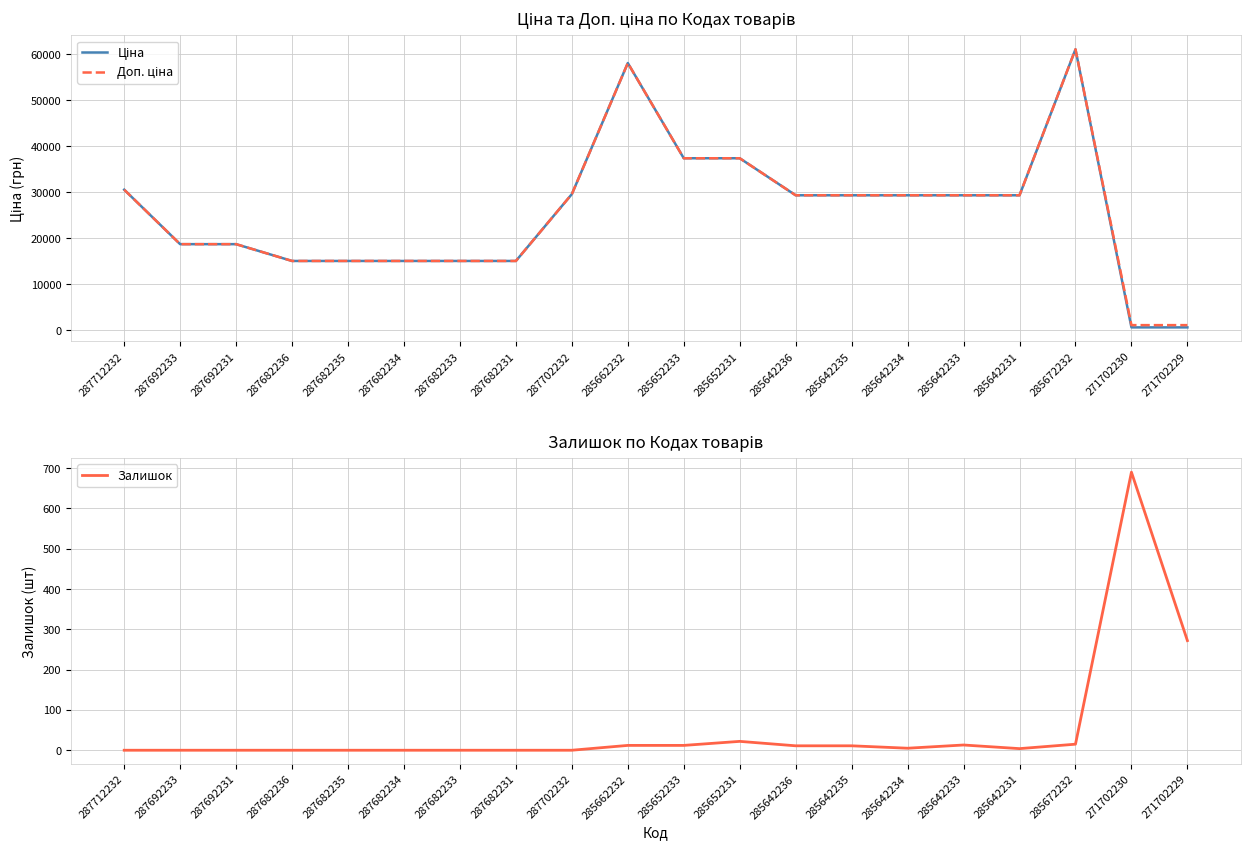

Is this an area chart (filled region under the line)?

No